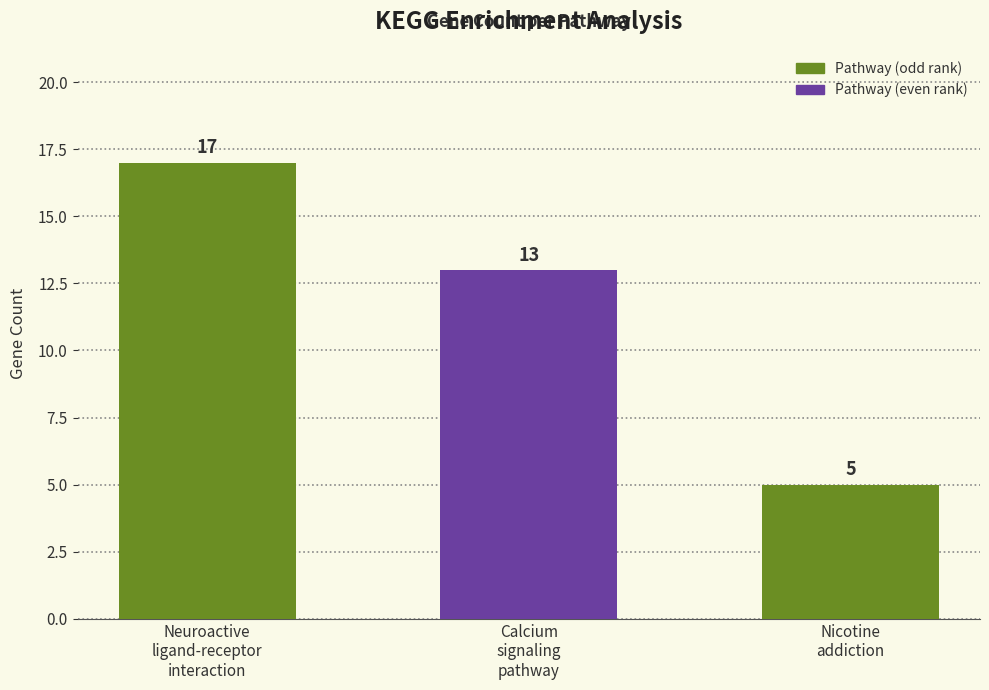

Rank the categories by value from lowest to highest.

Nicotine
addiction, Calcium
signaling
pathway, Neuroactive
ligand-receptor
interaction